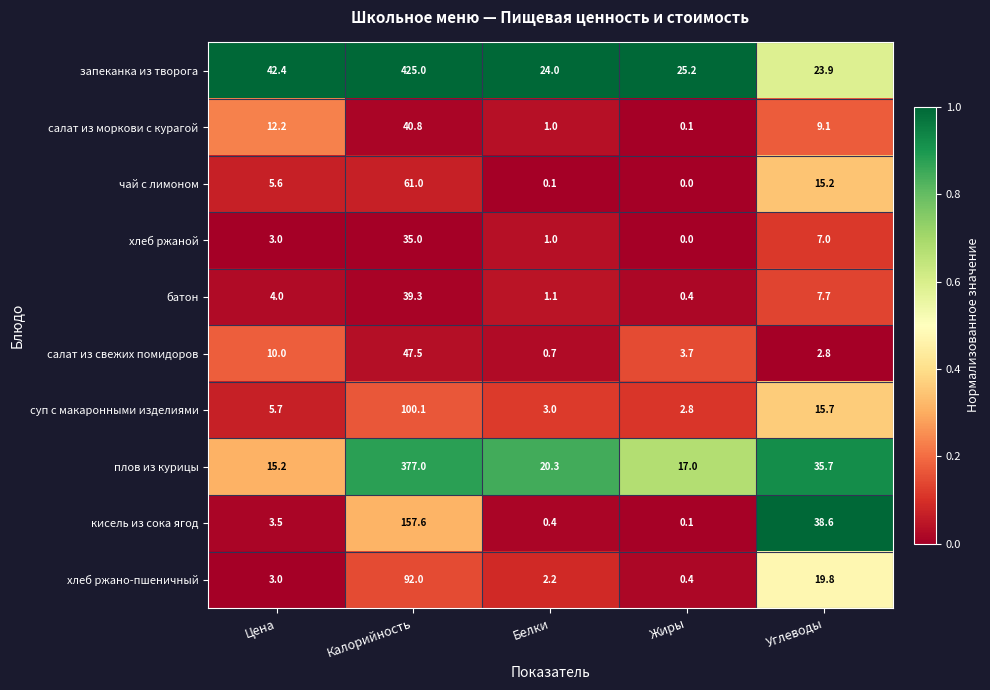

At which label is запеканка из творога closest to 224?

Цена